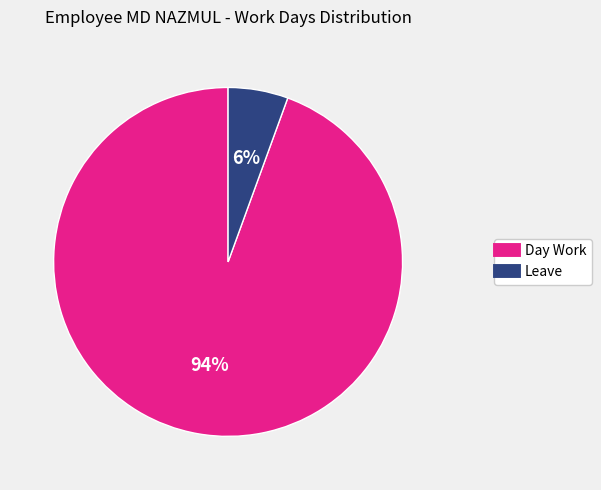

Is it true that Leave is 6% of the pie?

True